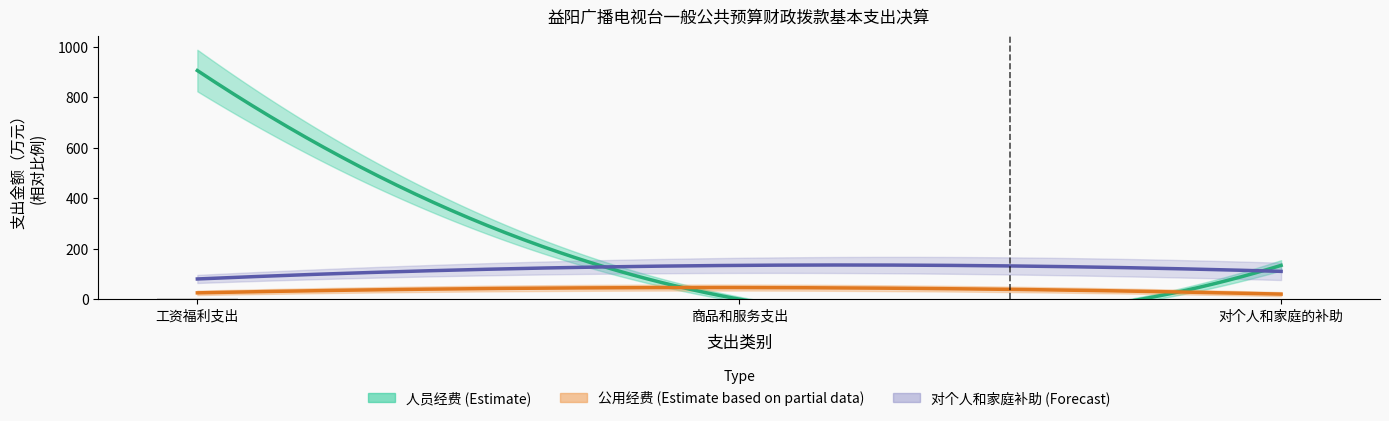

The value at 绩效工资 is 747.4. True or false?

False